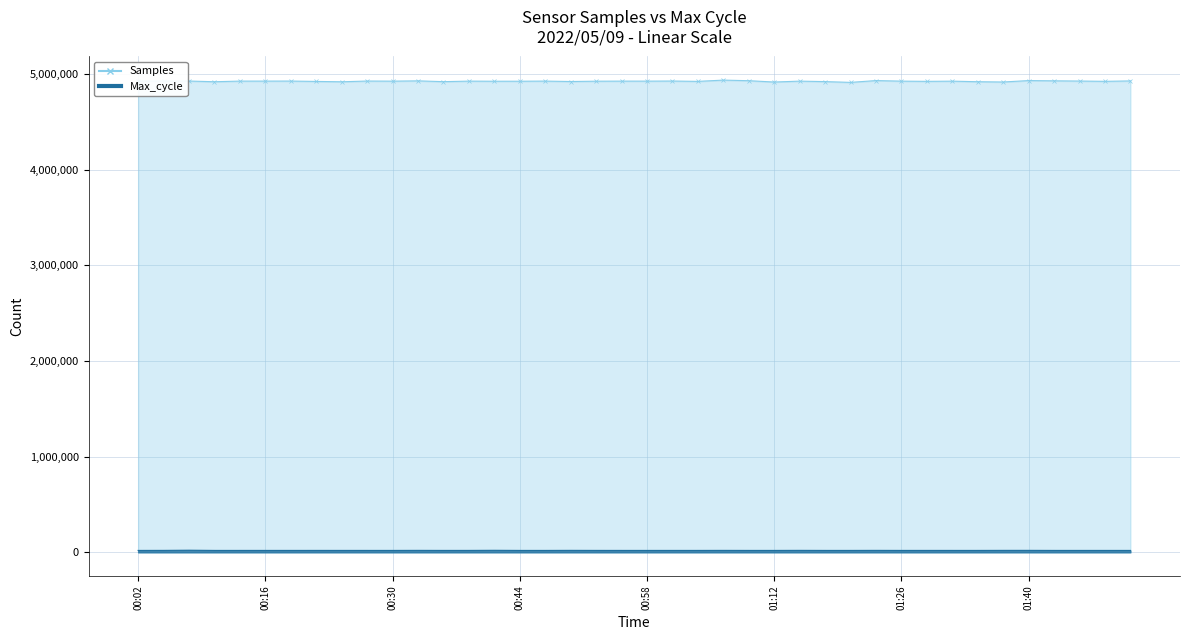

True or false: Max_cycle has more than 1 points higher than both neighbors.

True